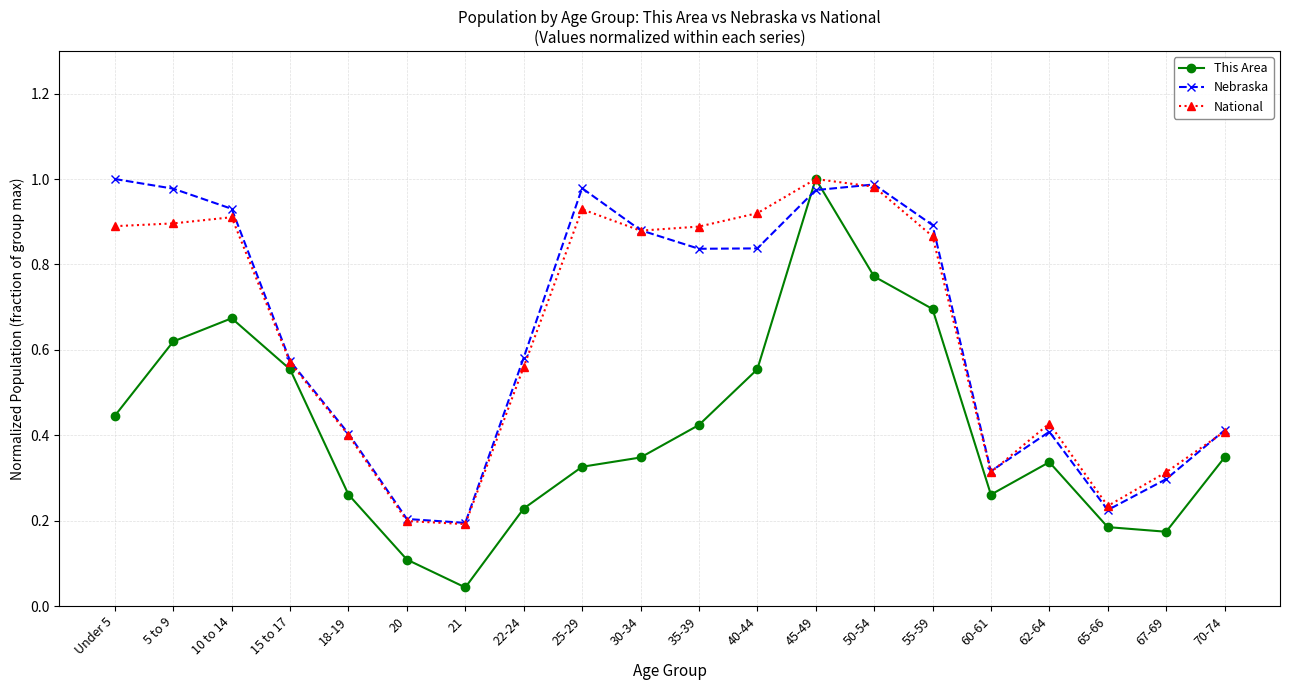

Which category has the lowest value across all series?

21